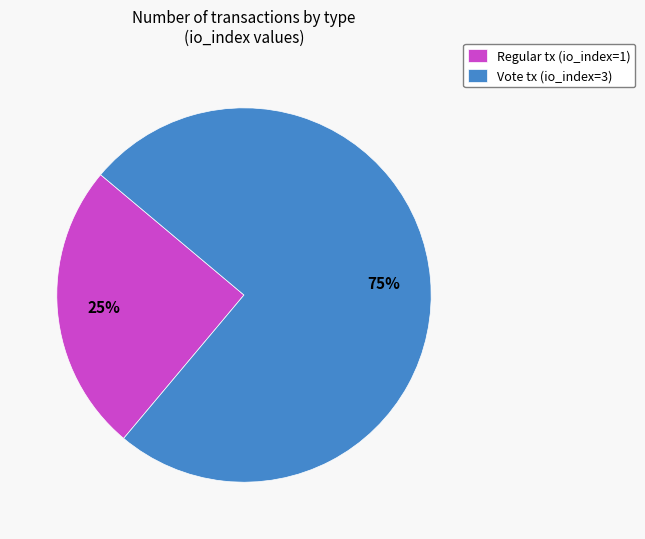

To the nearest percent, what is the difference between the largest and smallest slice percentages?

50%